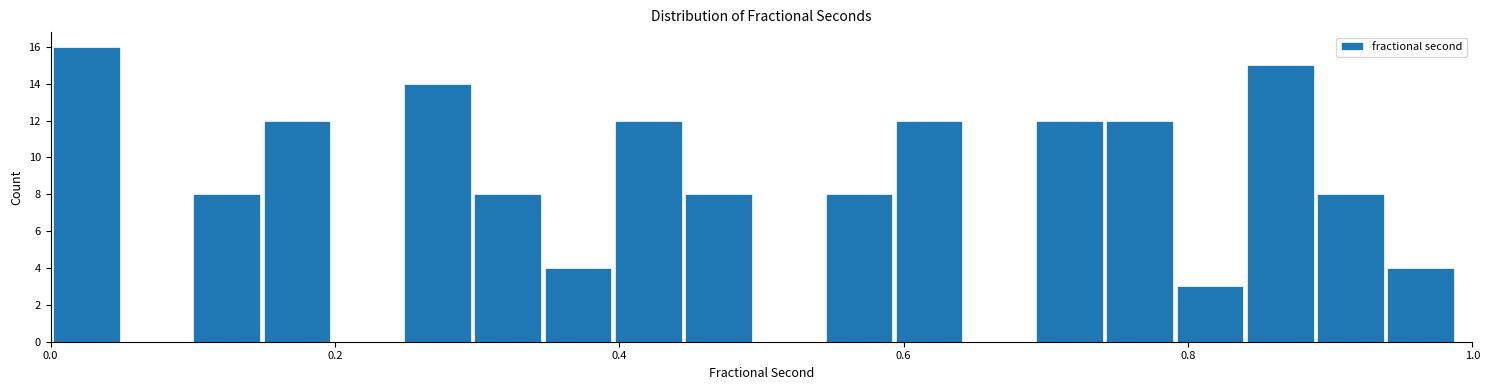

Read against the x-axis, roughly where is the centre of the tallest bar?

0.02